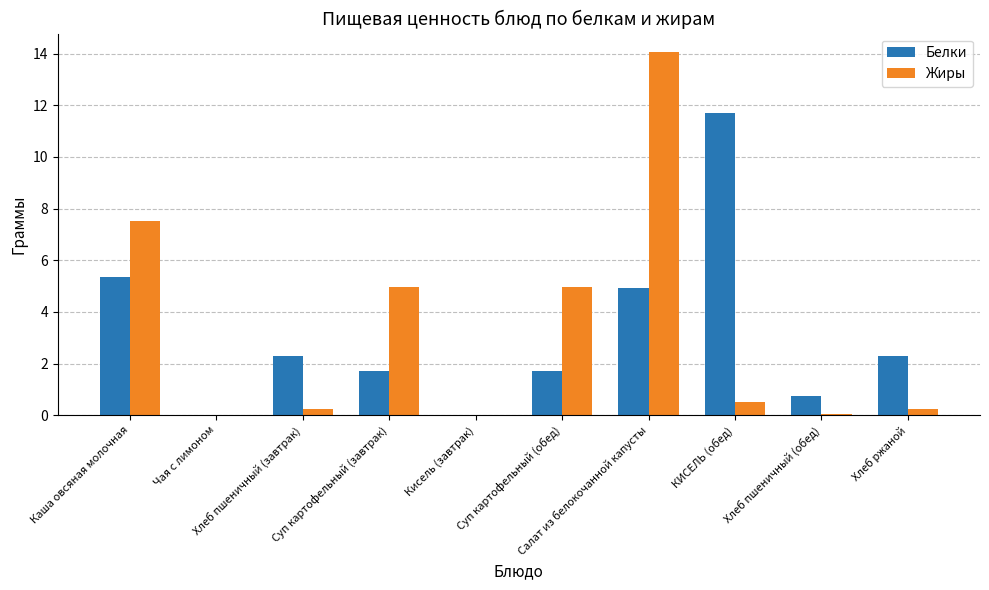

What is the sum of all Белки values?

30.7